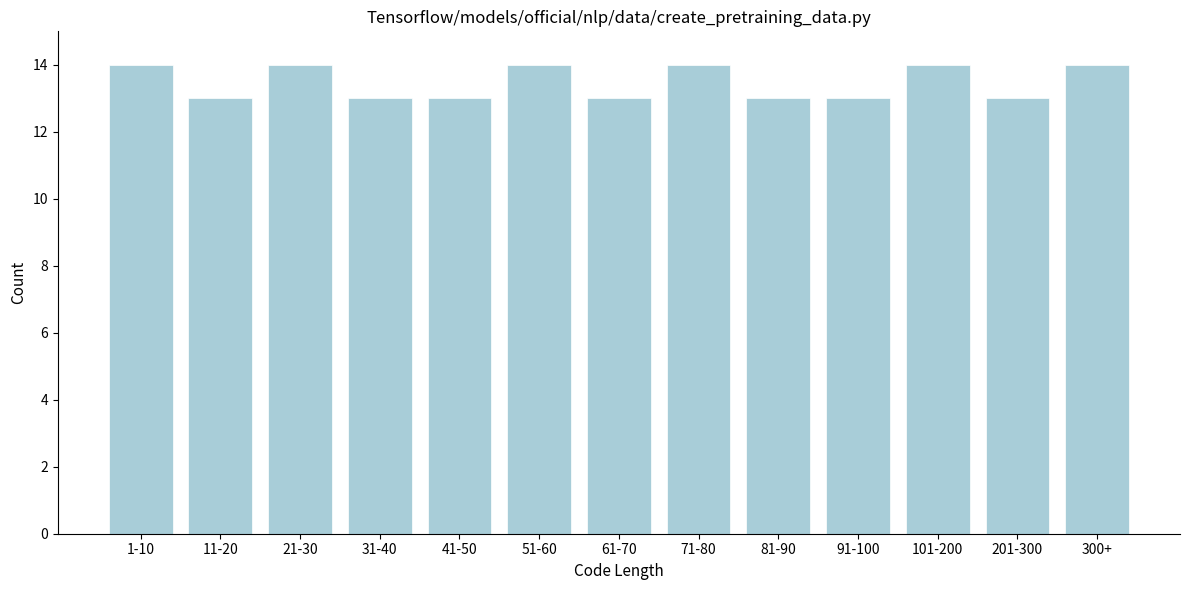

Reading left to right, list all the values displayed in this chart.

14	13	14	13	13	14	13	14	13	13	14	13	14